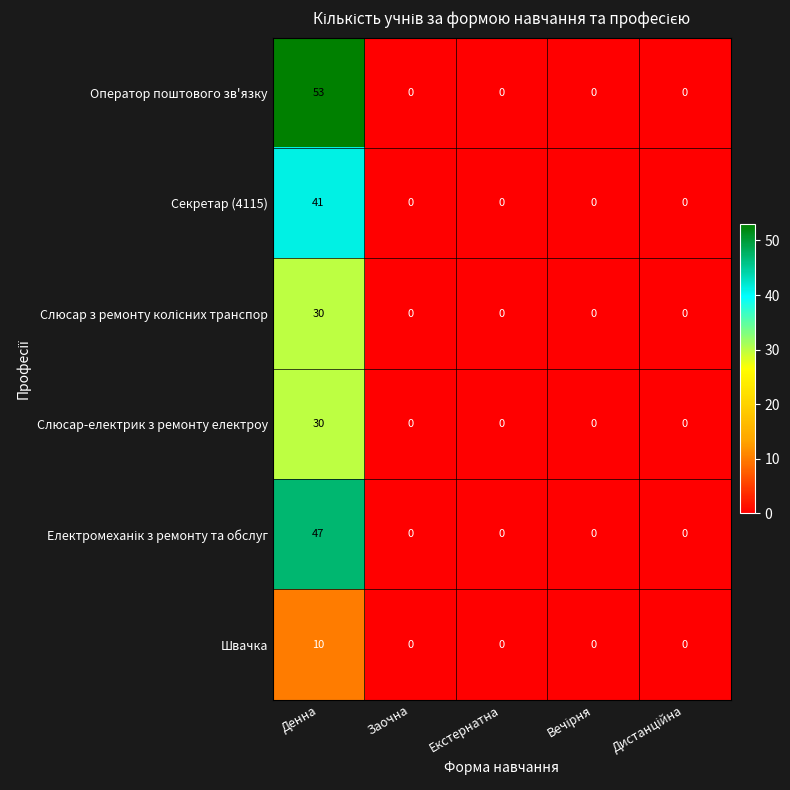

Which series has the largest total across all categories?

Оператор поштового зв'язку